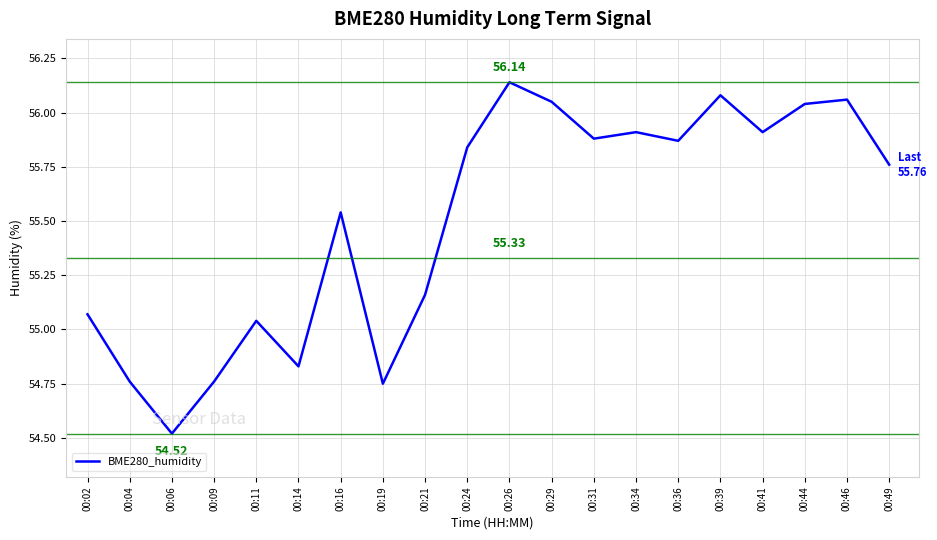

At which label is the value closest to 55?

00:11